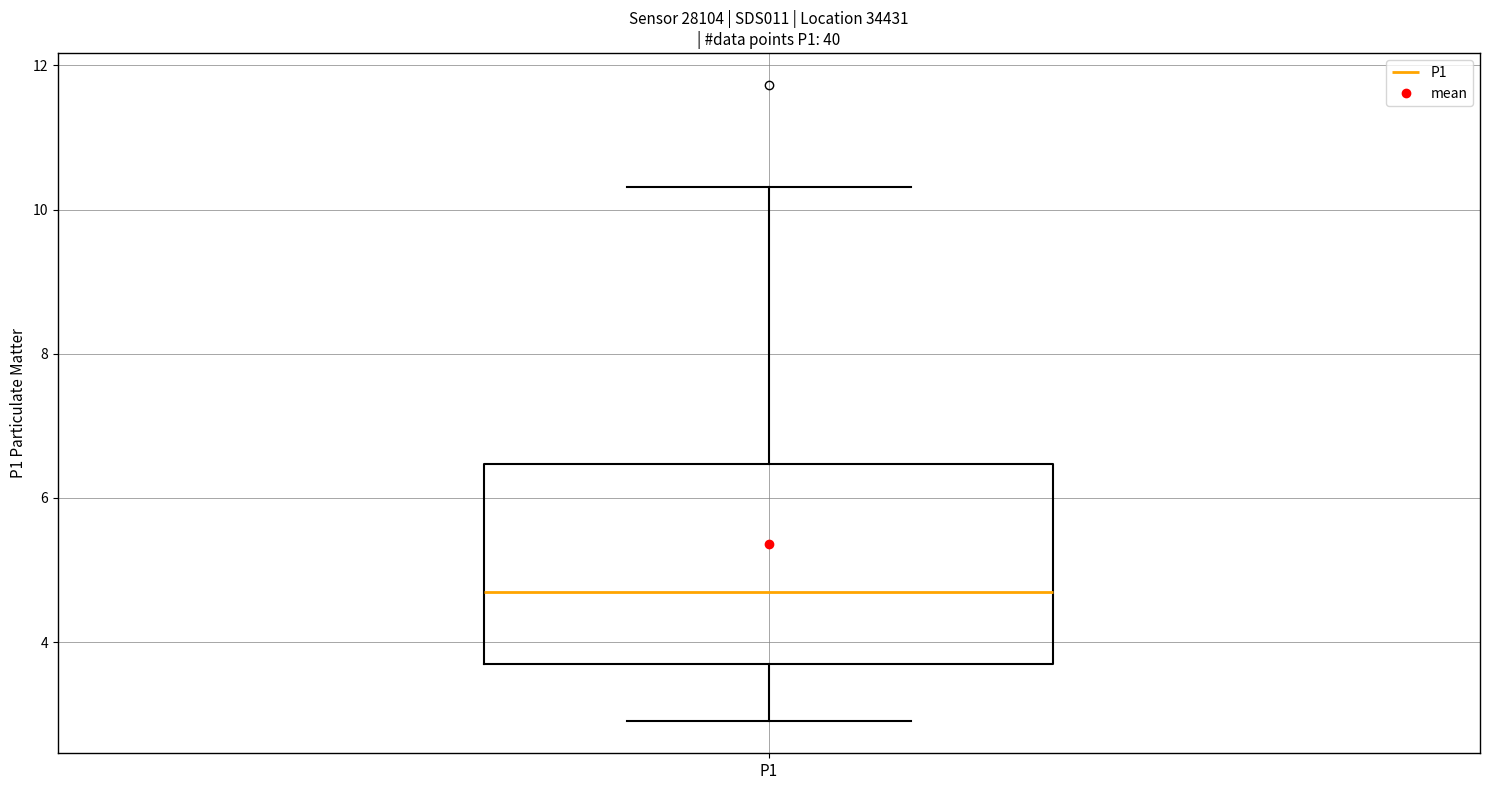

Read this box plot against the y-axis: the position of the median line, the range covered by the box, and the ends of both whiskers. The values are not printed on the chart, so give them approximately, as read against the axis.

median 4.6, box 3.6 to 6.4, whiskers 3.0 to 10.4